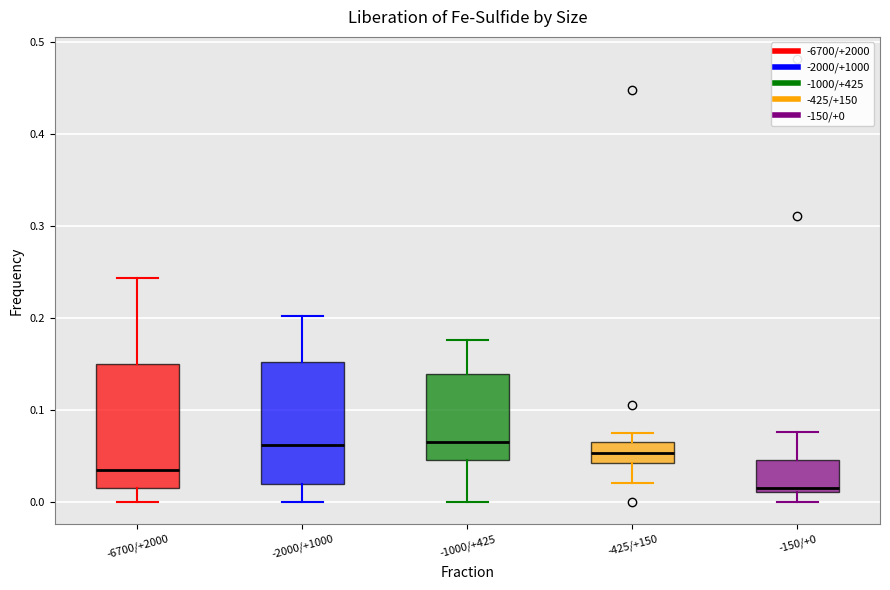

Which box has the lowest median line?

-150/+0